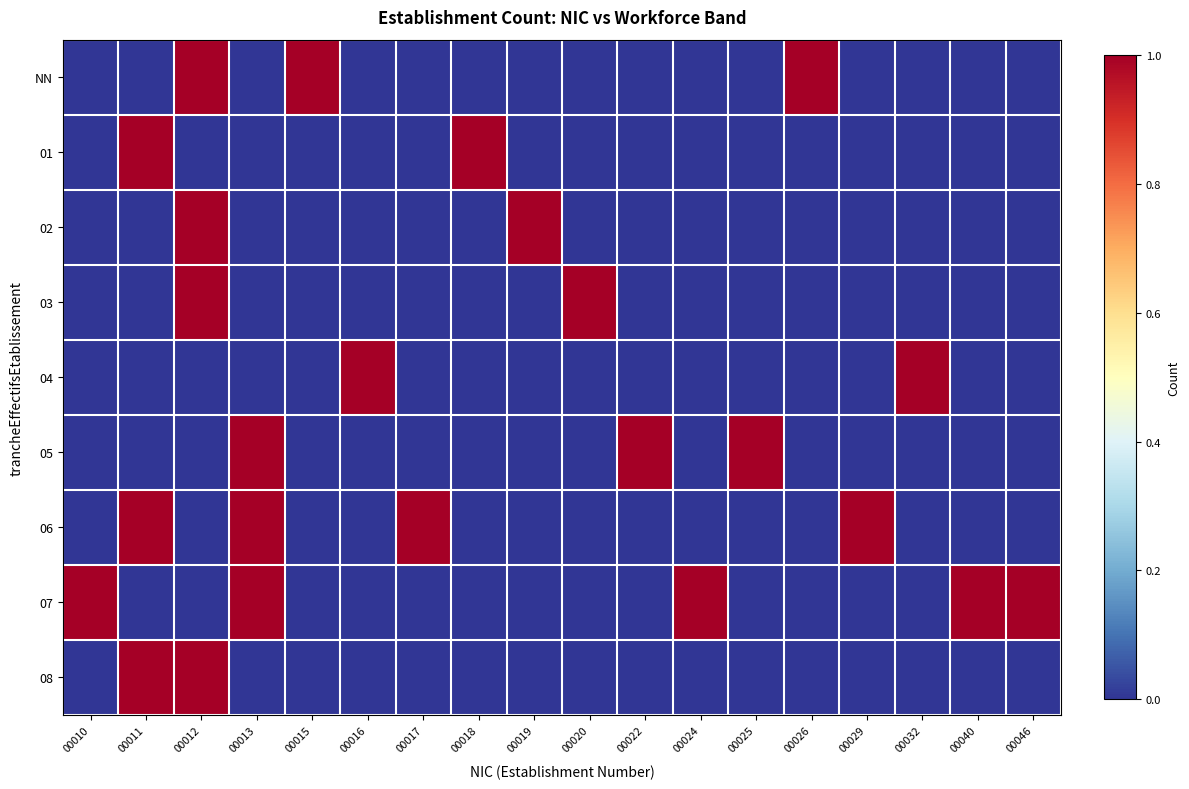

Reading right to left, list all the values displayed in this chart.

NN: 00046=0	00040=0	00032=0	00029=0	00026=1	00025=0	00024=0	00022=0	00020=0	00019=0	00018=0	00017=0	00016=0	00015=1	00013=0	00012=1	00011=0	00010=0
01: 00046=0	00040=0	00032=0	00029=0	00026=0	00025=0	00024=0	00022=0	00020=0	00019=0	00018=1	00017=0	00016=0	00015=0	00013=0	00012=0	00011=1	00010=0
02: 00046=0	00040=0	00032=0	00029=0	00026=0	00025=0	00024=0	00022=0	00020=0	00019=1	00018=0	00017=0	00016=0	00015=0	00013=0	00012=1	00011=0	00010=0
03: 00046=0	00040=0	00032=0	00029=0	00026=0	00025=0	00024=0	00022=0	00020=1	00019=0	00018=0	00017=0	00016=0	00015=0	00013=0	00012=1	00011=0	00010=0
04: 00046=0	00040=0	00032=1	00029=0	00026=0	00025=0	00024=0	00022=0	00020=0	00019=0	00018=0	00017=0	00016=1	00015=0	00013=0	00012=0	00011=0	00010=0
05: 00046=0	00040=0	00032=0	00029=0	00026=0	00025=1	00024=0	00022=1	00020=0	00019=0	00018=0	00017=0	00016=0	00015=0	00013=1	00012=0	00011=0	00010=0
06: 00046=0	00040=0	00032=0	00029=1	00026=0	00025=0	00024=0	00022=0	00020=0	00019=0	00018=0	00017=1	00016=0	00015=0	00013=1	00012=0	00011=1	00010=0
07: 00046=1	00040=1	00032=0	00029=0	00026=0	00025=0	00024=1	00022=0	00020=0	00019=0	00018=0	00017=0	00016=0	00015=0	00013=1	00012=0	00011=0	00010=1
08: 00046=0	00040=0	00032=0	00029=0	00026=0	00025=0	00024=0	00022=0	00020=0	00019=0	00018=0	00017=0	00016=0	00015=0	00013=0	00012=1	00011=1	00010=0